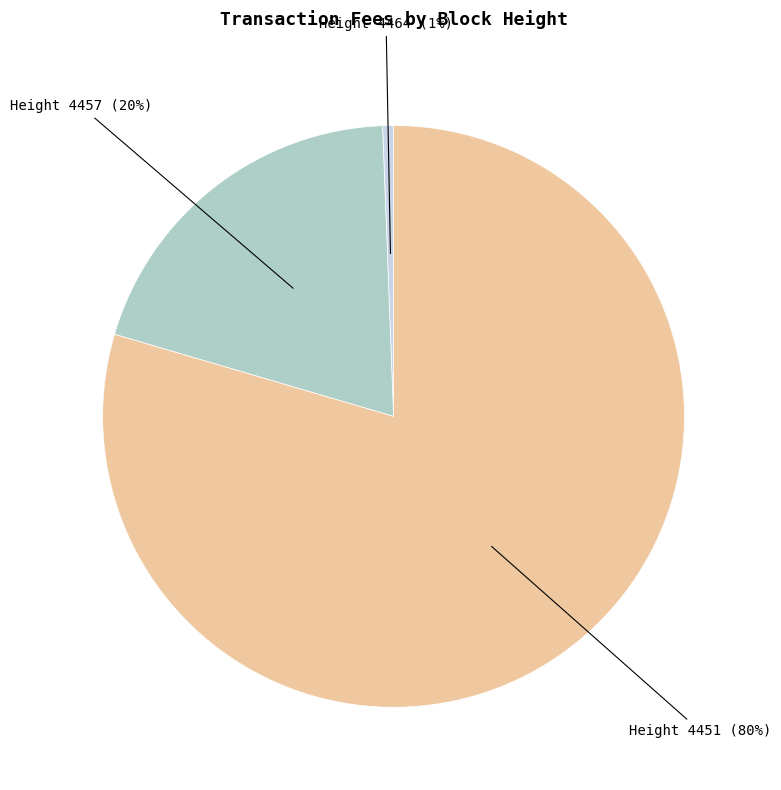

Is there any slice that represents more than half of the pie?

Yes